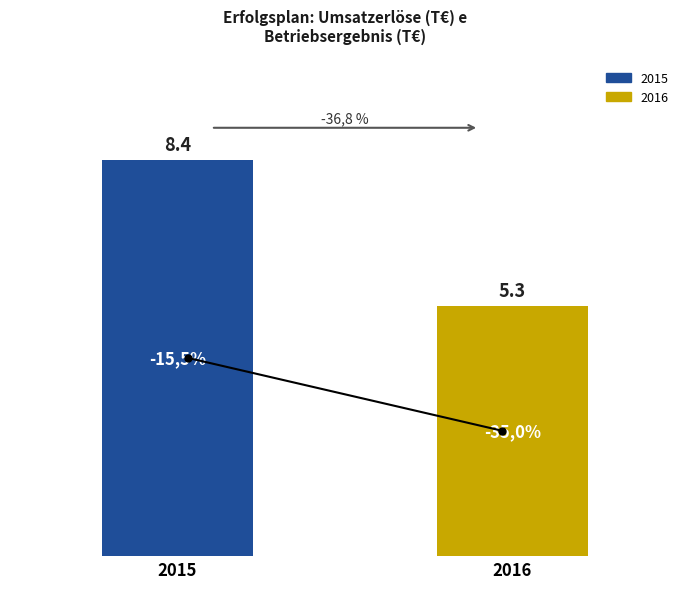

How many bars are there in total?

2